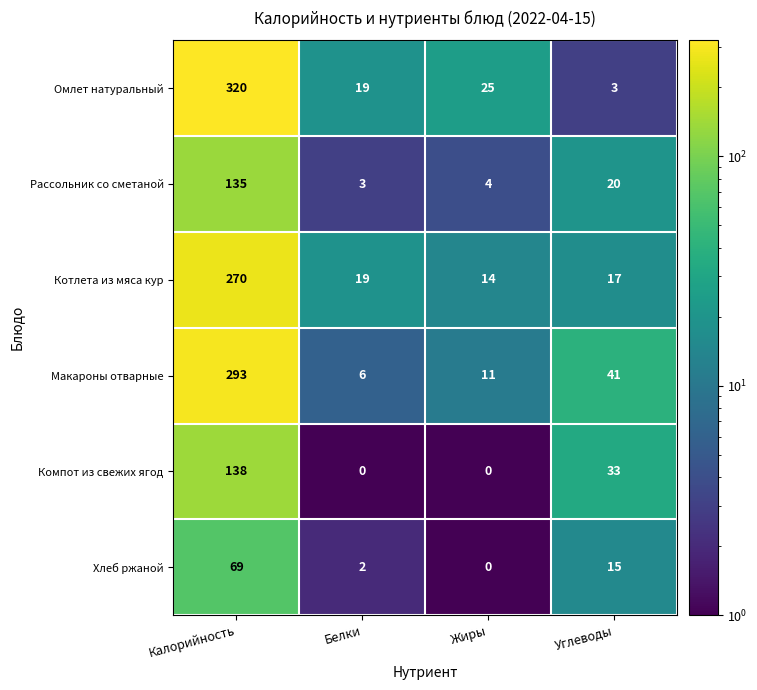

Reading left to right, extract all data points from this chart.

Омлет натуральный: Калорийность=320	Белки=19	Жиры=25	Углеводы=3
Рассольник со сметаной: Калорийность=135	Белки=3	Жиры=4	Углеводы=20
Котлета из мяса кур: Калорийность=270	Белки=19	Жиры=14	Углеводы=17
Макароны отварные: Калорийность=293	Белки=6	Жиры=11	Углеводы=41
Компот из свежих ягод: Калорийность=138	Белки=0	Жиры=0	Углеводы=33
Хлеб ржаной: Калорийность=69	Белки=2	Жиры=0	Углеводы=15